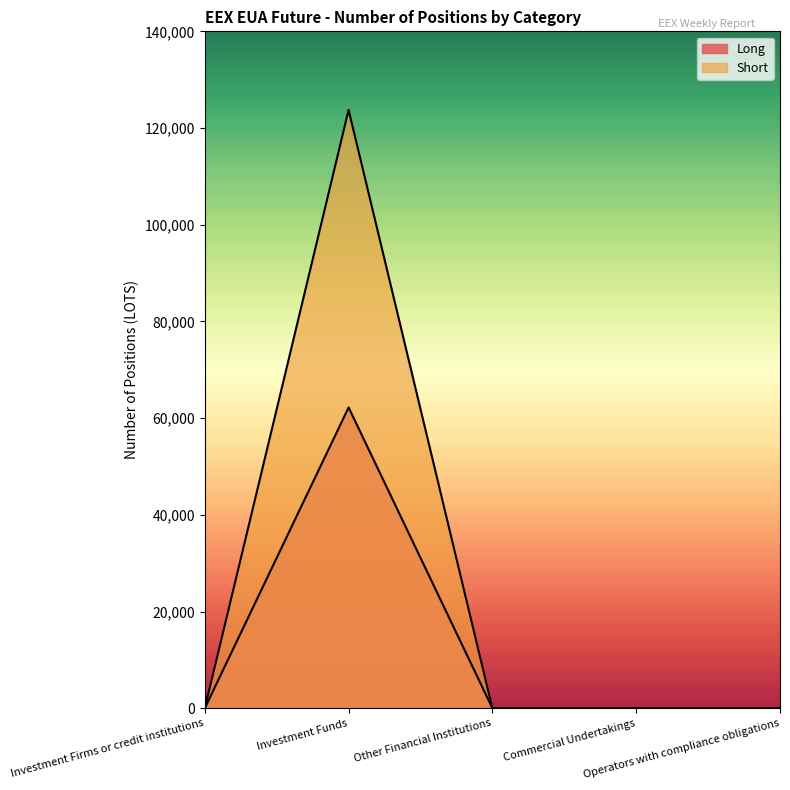

Rank the series by their maximum value, from highest to lowest.

Short, Long